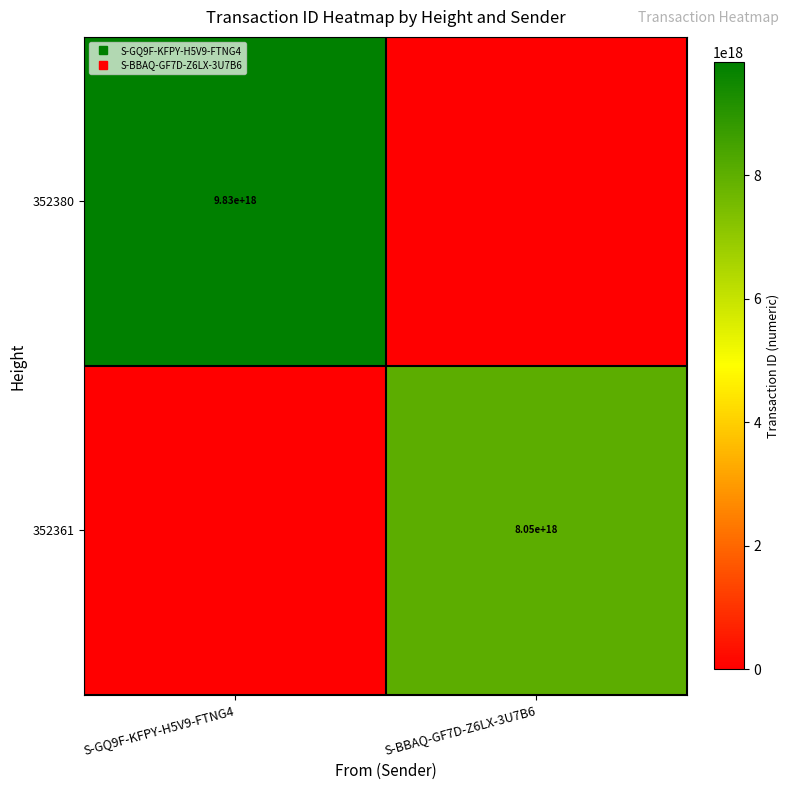

How many values in 352361 are above zero?

1